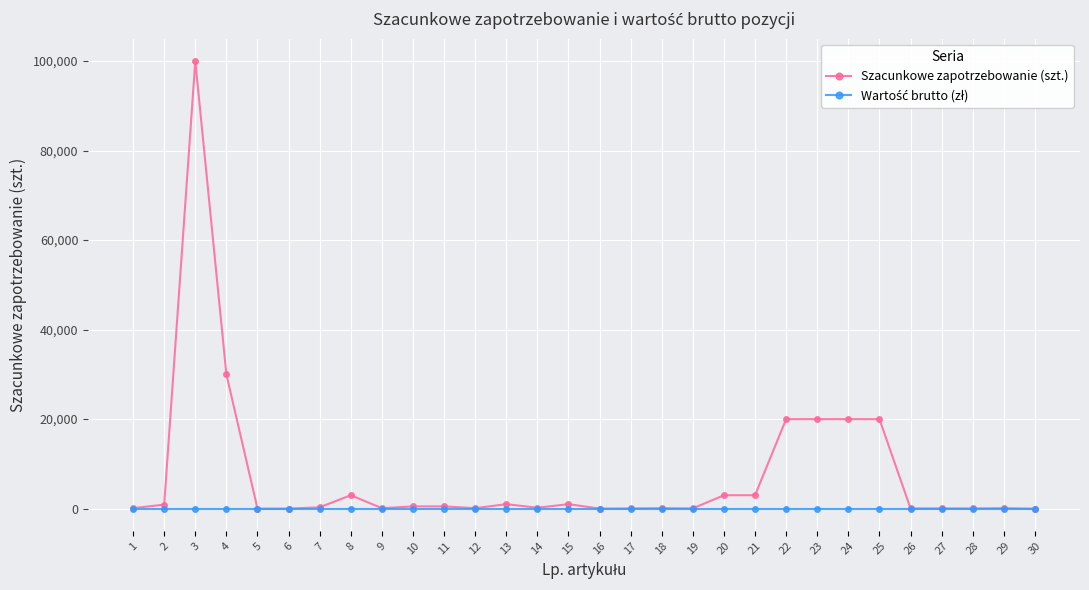

Is this an area chart (filled region under the line)?

No